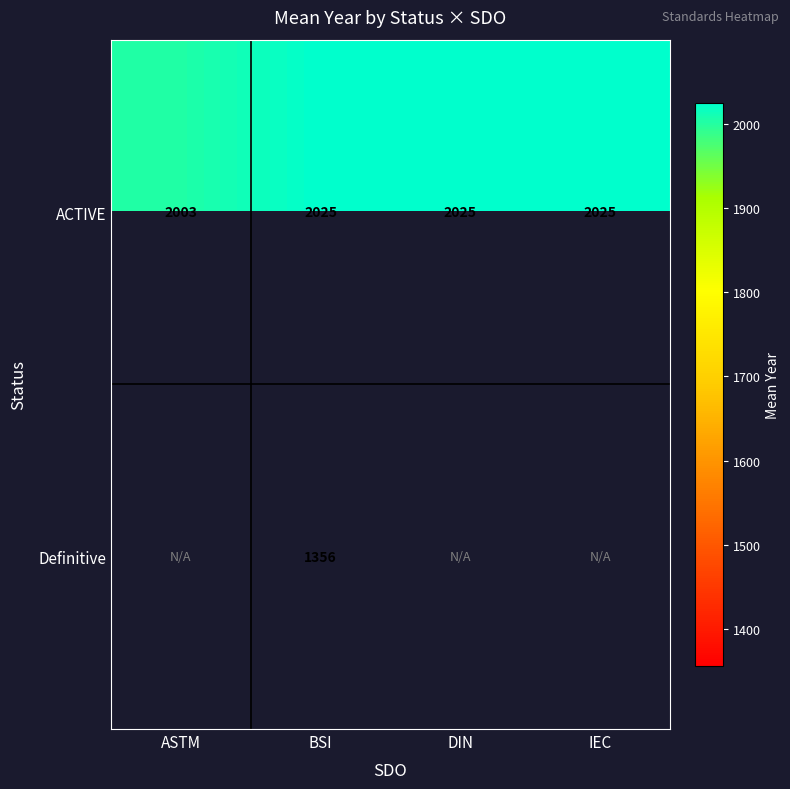

What is the sum of all ACTIVE values?

8078